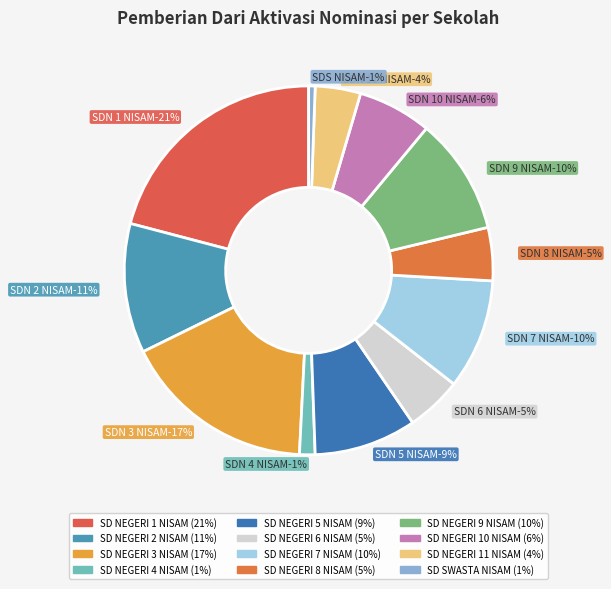

What percentage is the SD NEGERI 4 NISAM slice, to the nearest percent?

1%